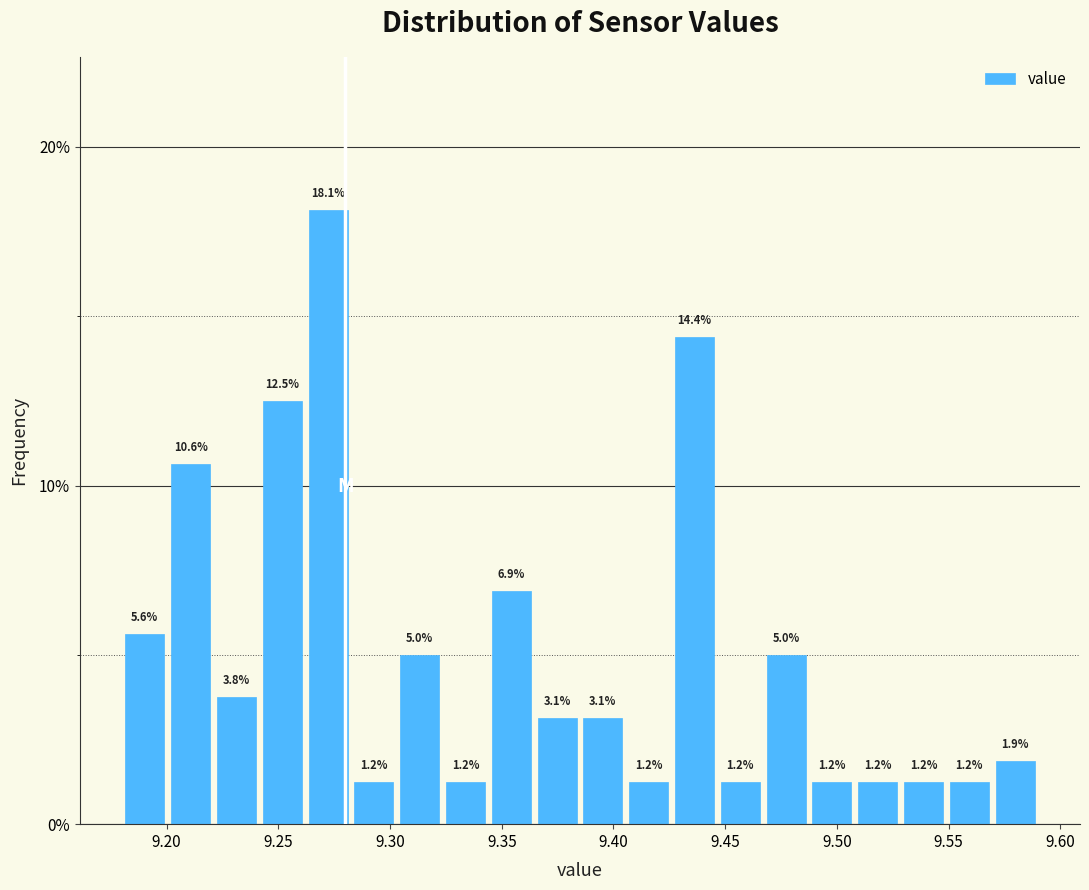

Over which range of the x-axis is the bar tallest?

9.260 to 9.285